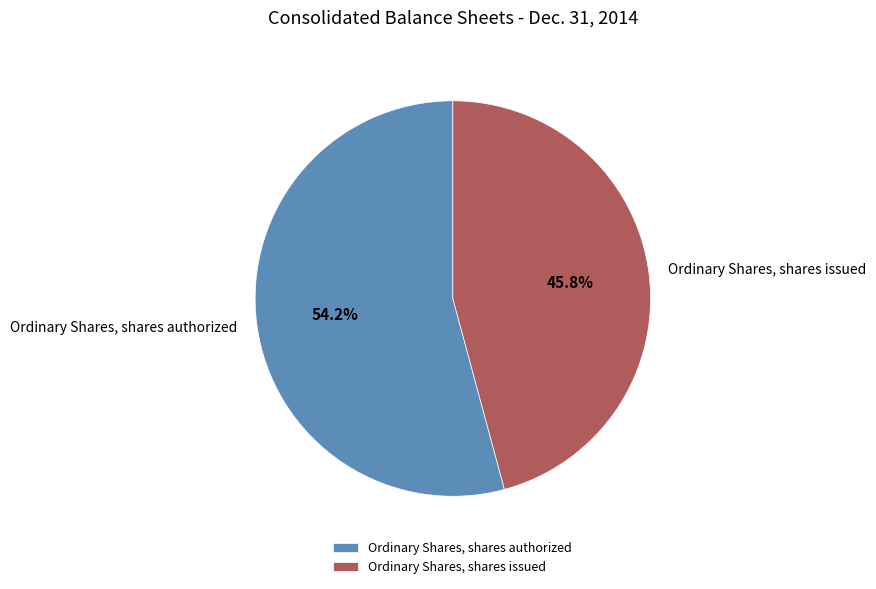

Rank the categories by value from highest to lowest.

Ordinary Shares, shares authorized, Ordinary Shares, shares issued